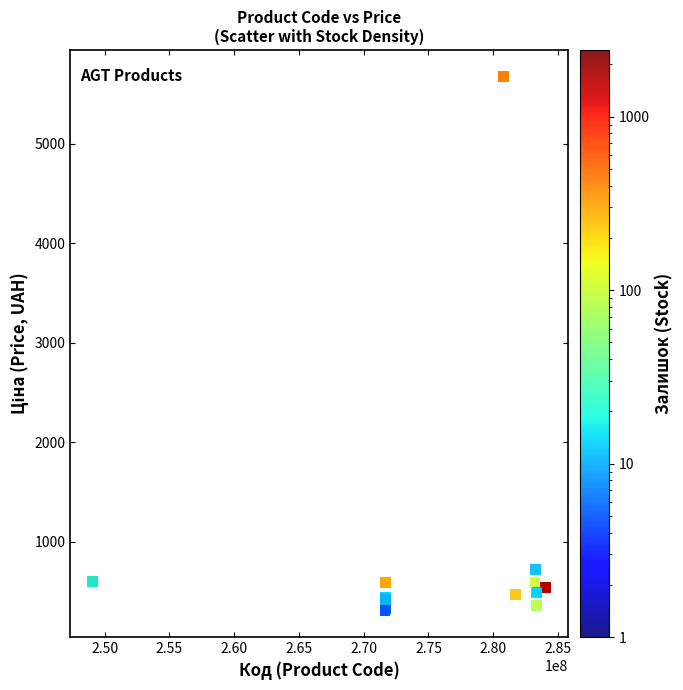

What Y value in the scatter plot is closest to 2992?

724.5